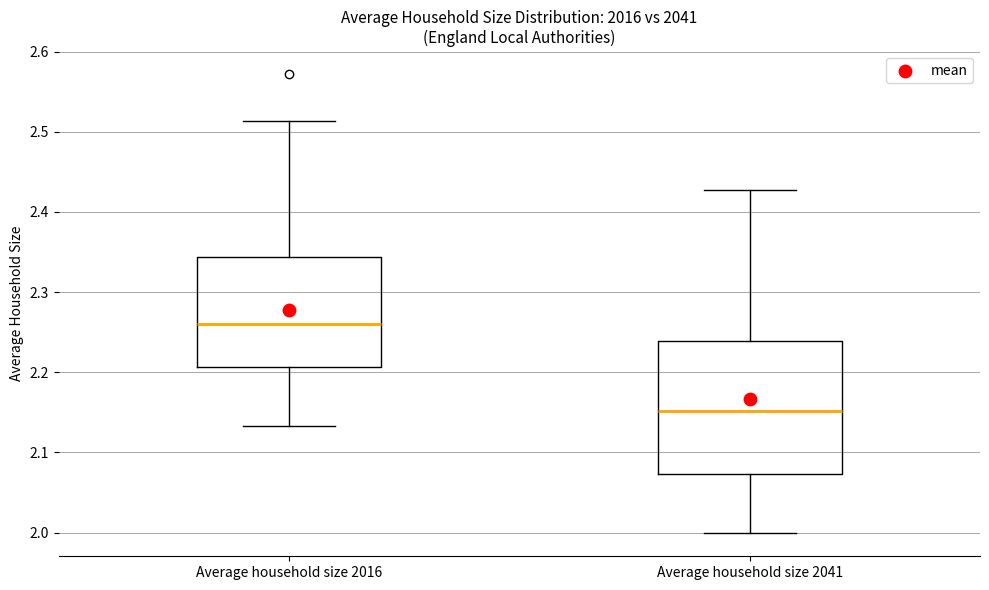

Reading left to right, transcribe this box plot: for each box, give where its median line is, the range the box spans, and where its two whiskers end, as read against the y-axis. The values are not printed on the chart, so give them approximately, as read against the axis.

Average household size 2016: median 2.26, box 2.21 to 2.34, whiskers 2.13 to 2.51
Average household size 2041: median 2.15, box 2.07 to 2.24, whiskers 2.00 to 2.43